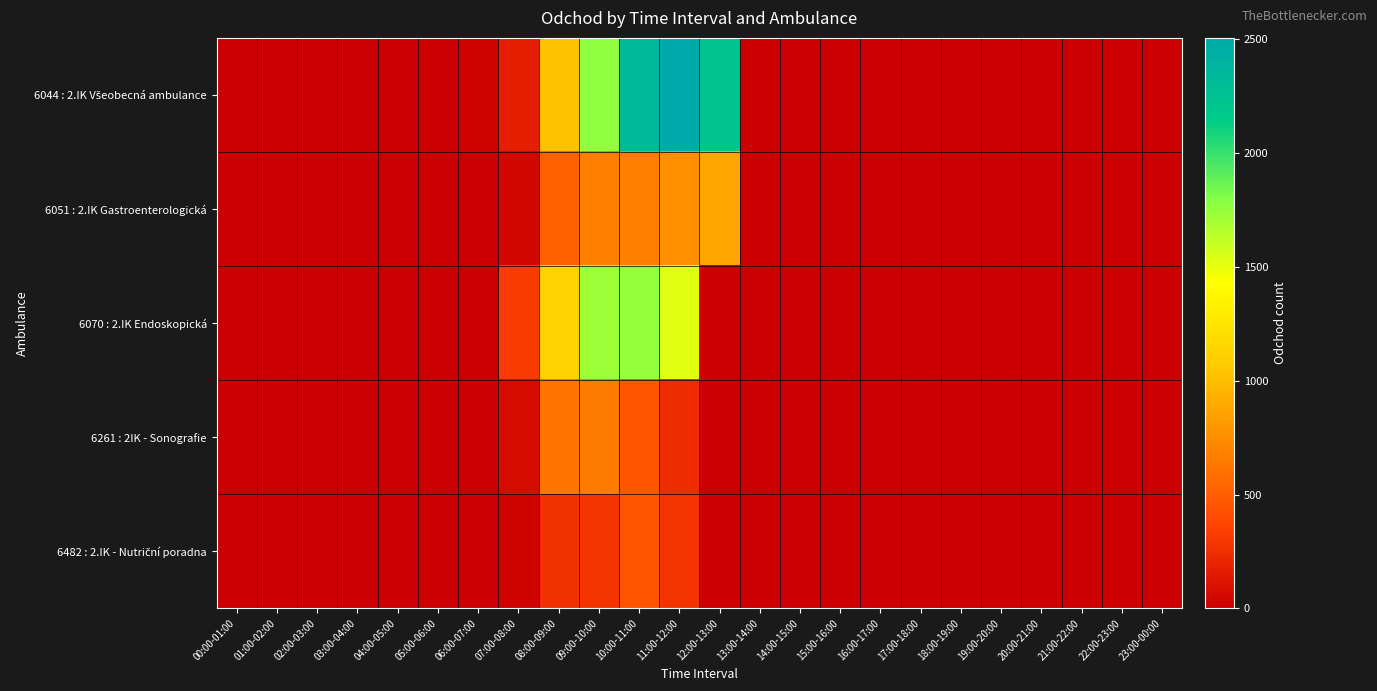

What is the total value across all series at 07:00-08:00?

628